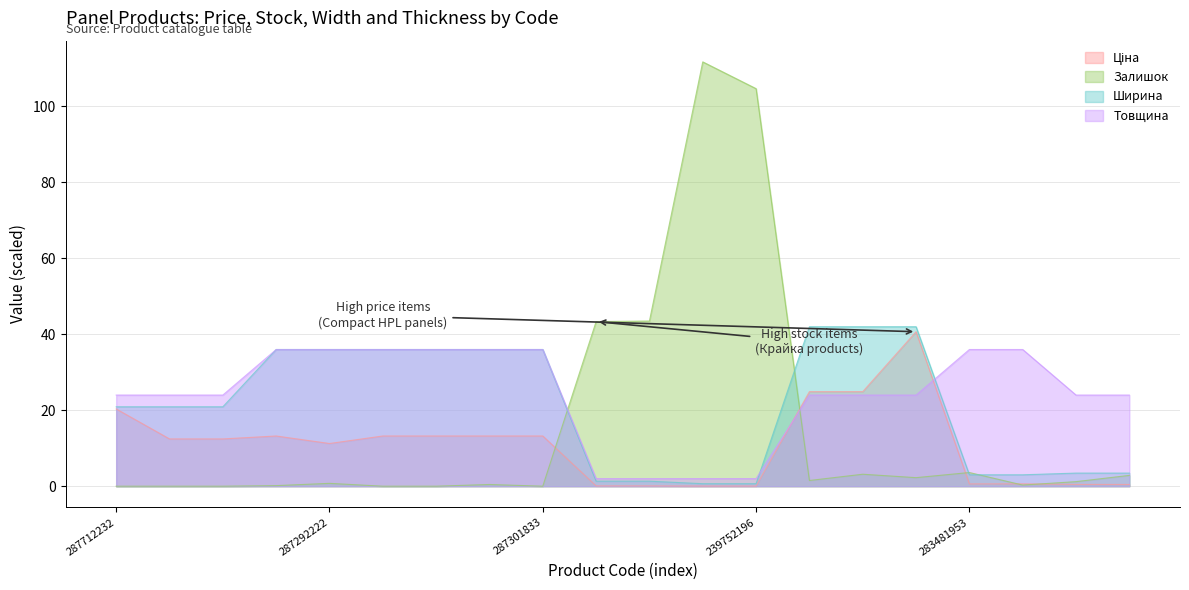

What is the sum of all Товщина values?

488.0